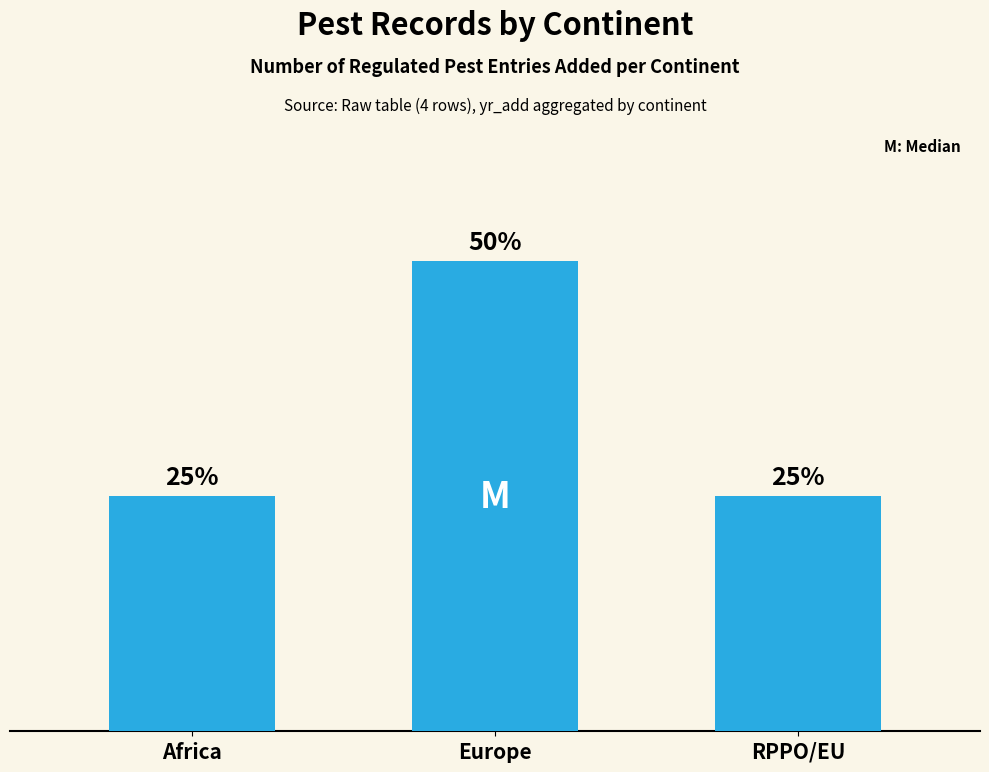

Does the chart contain any negative values?

No